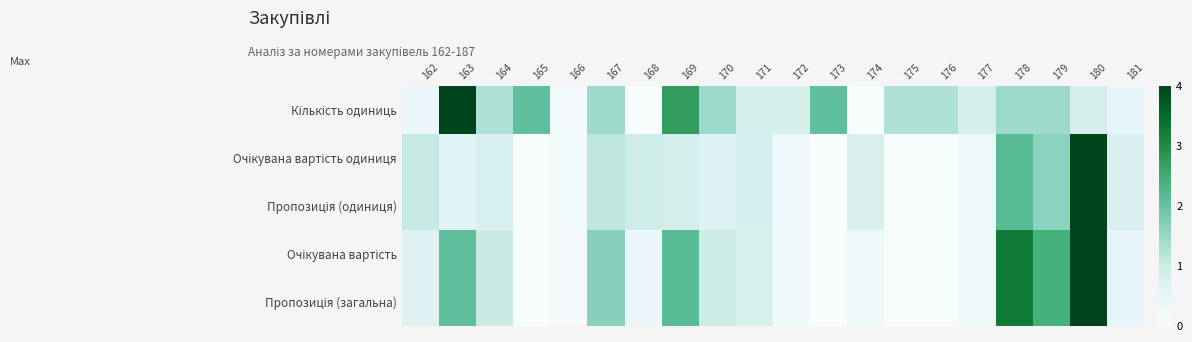

Between 167 and 181, which series saw the biggest shift?

Очікувана вартість